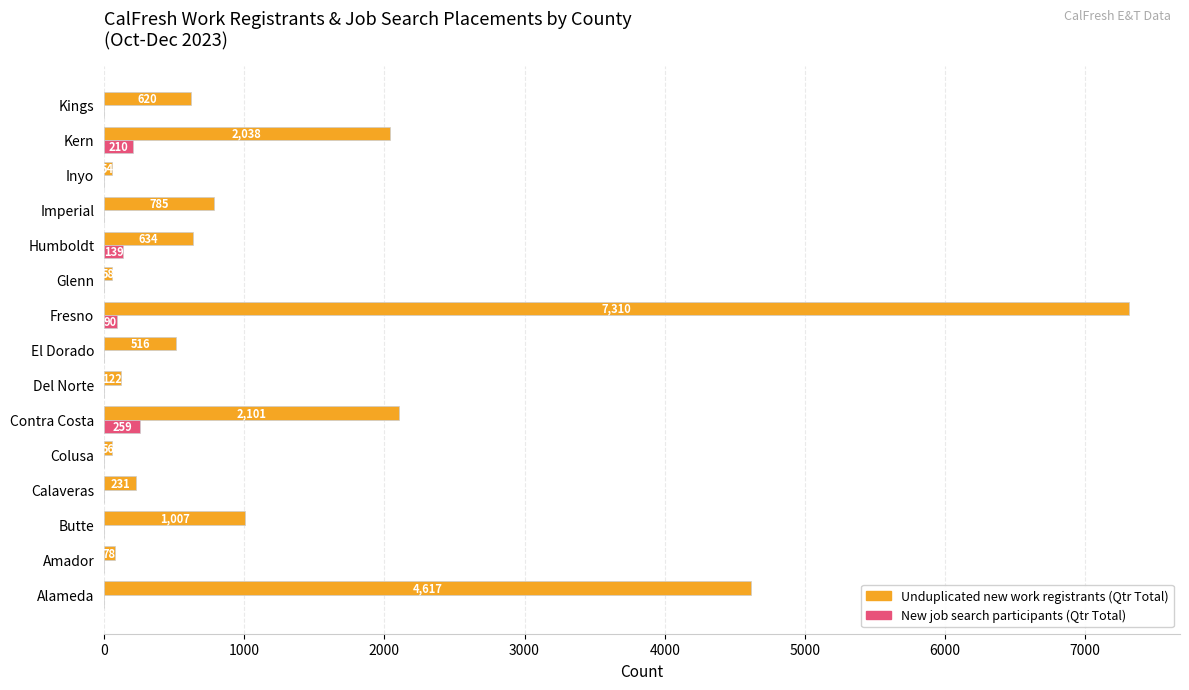

At which category is the sum across all series the highest?

Fresno